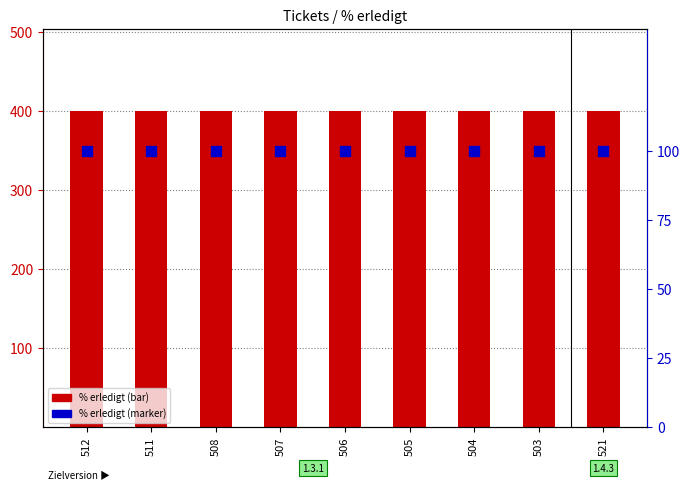

At how many categories does at least one series exceed 113?

9